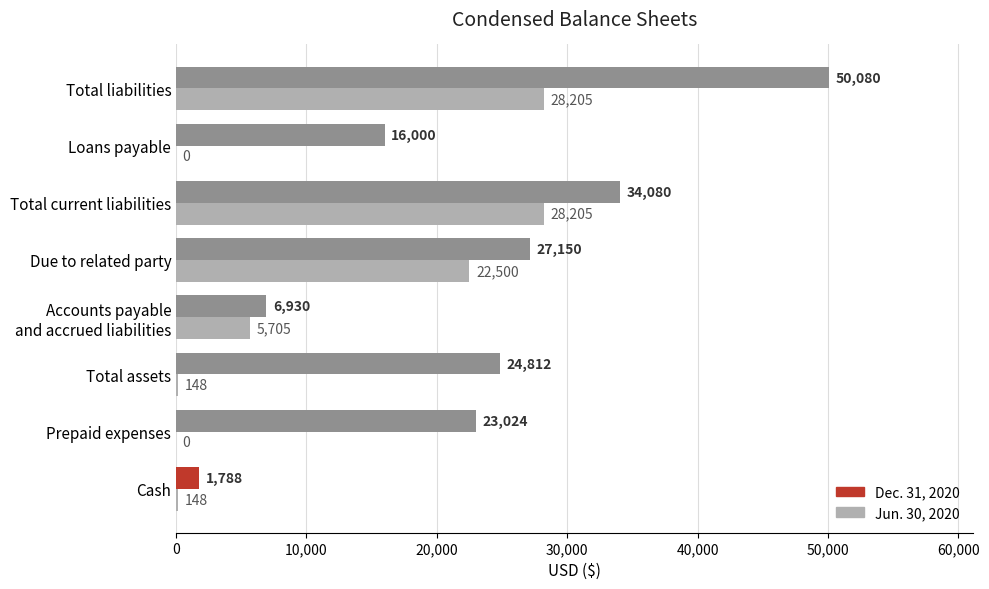

Which series has the largest range (max minus min)?

Dec. 31, 2020